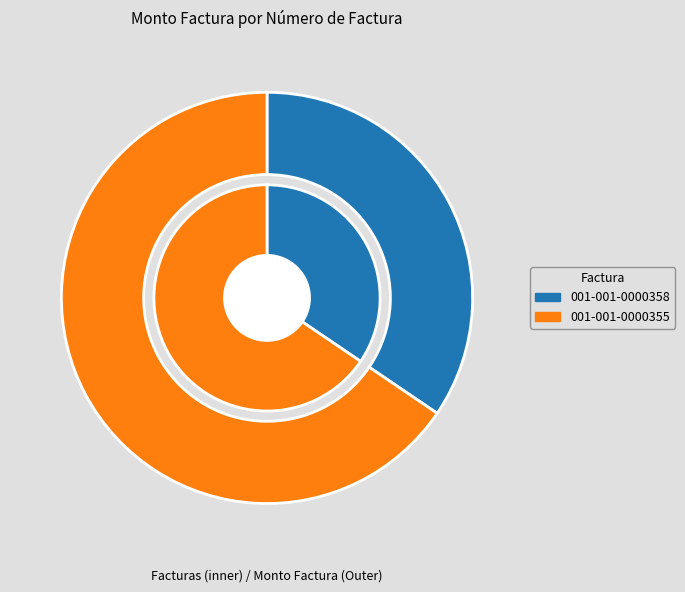

To the nearest percent, what portion does 001-001-0000355 represent?

66%